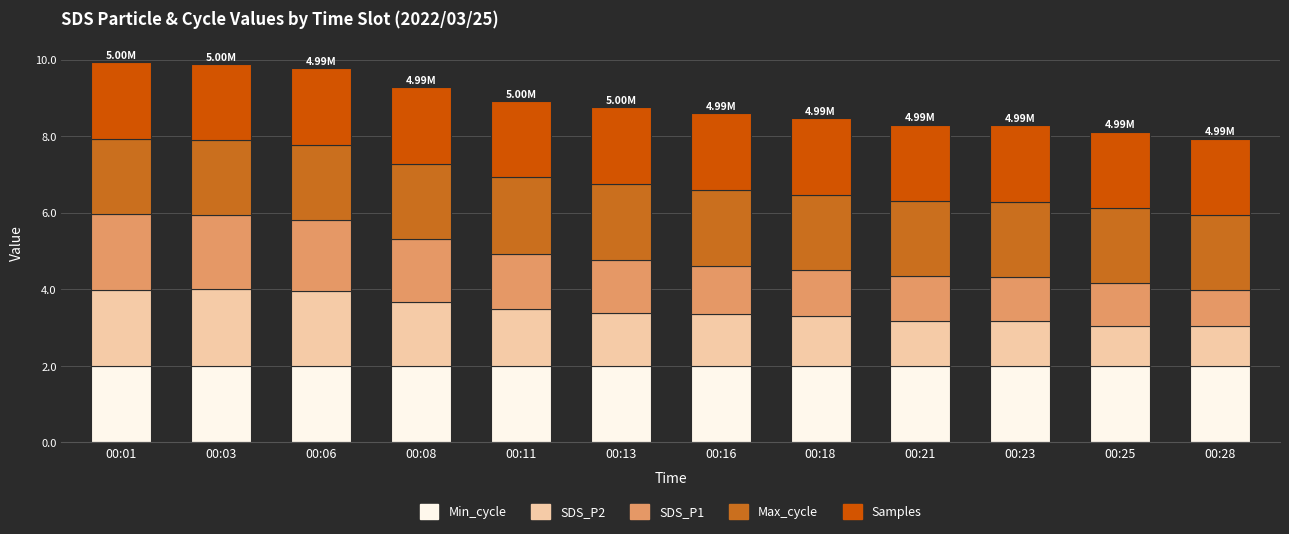

What is the total value across all series at 00:23?

8.3